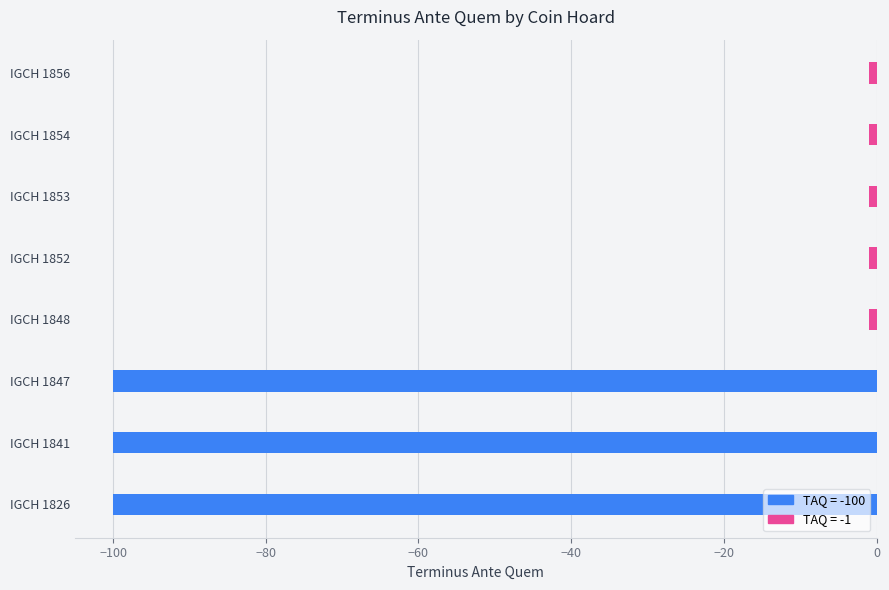

What is the difference between the maximum and minimum values?

99